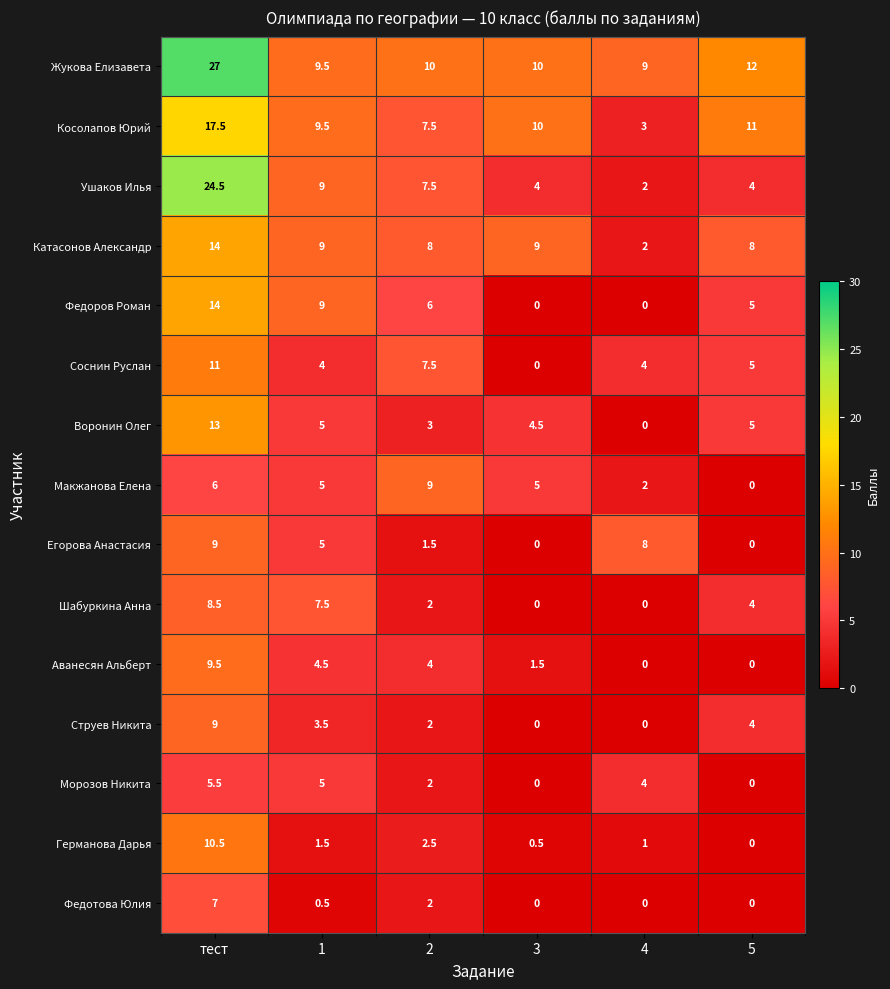

Count the Федоров Роман values in the range 0 to 9.

5